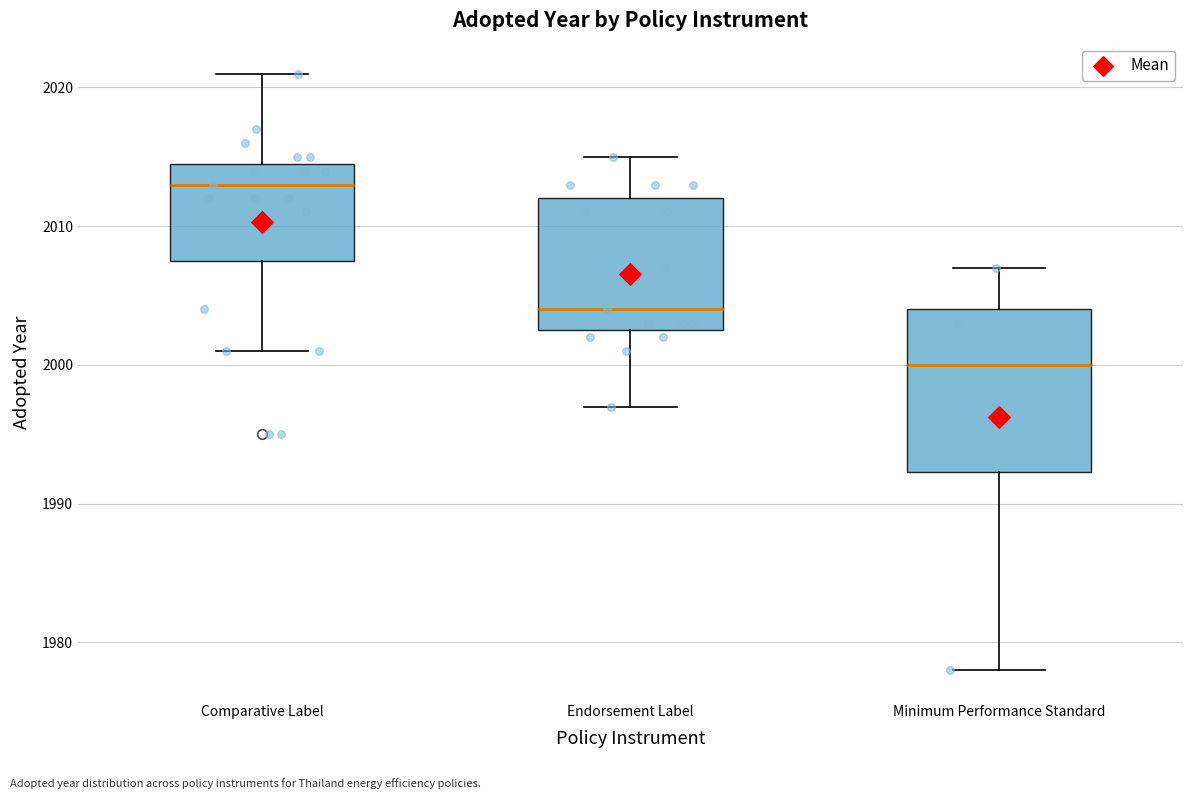

Reading left to right, transcribe this box plot: for each box, give where its median line is, the range the box spans, and where its two whiskers end, as read against the y-axis. The values are not printed on the chart, so give them approximately, as read against the axis.

Comparative Label: median 2013, box 2008 to 2015, whiskers 2001 to 2021
Endorsement Label: median 2004, box 2003 to 2012, whiskers 1997 to 2015
Minimum Performance Standard: median 2000, box 1992 to 2004, whiskers 1978 to 2007